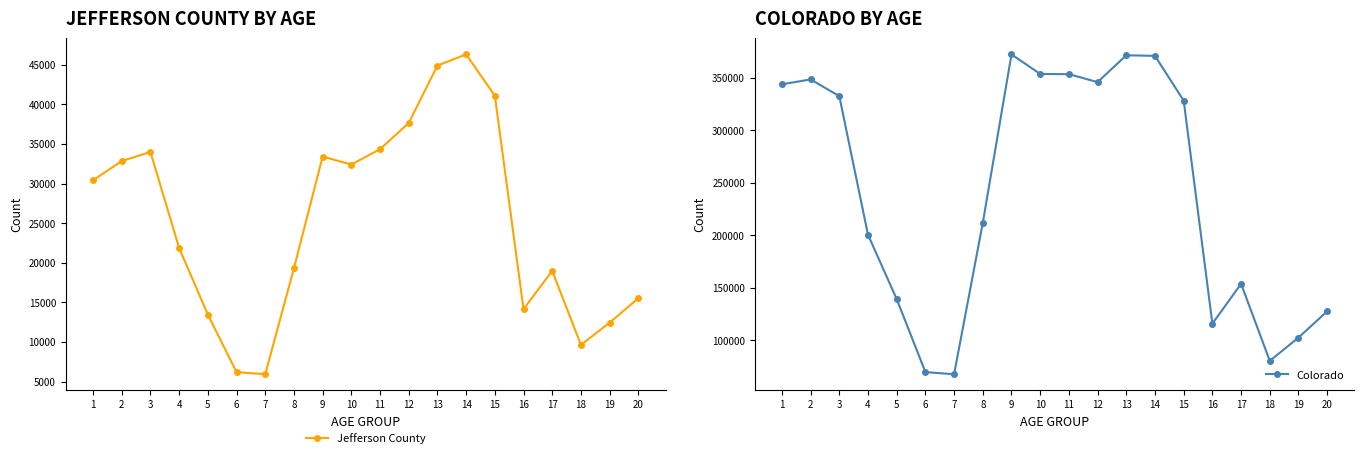

What is the sum of the Jefferson County values at 2 and 13?

77723